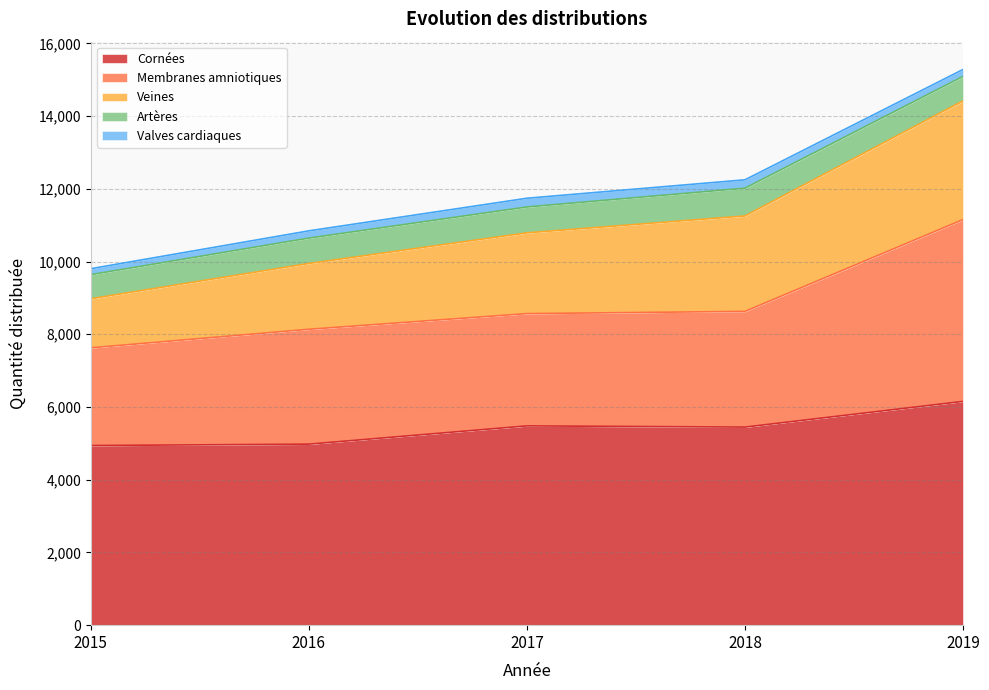

At how many categories does at least one series exceed 5298?

3